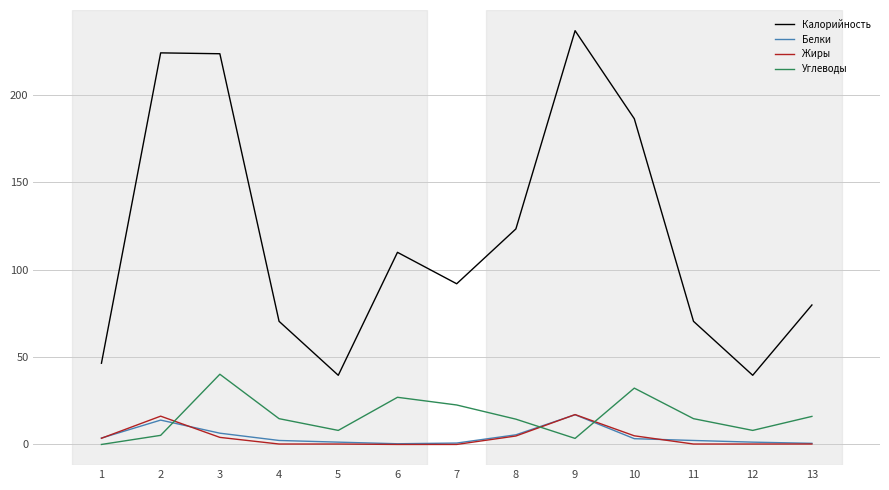

How many interior local valleys does the Калорийность series have?

3